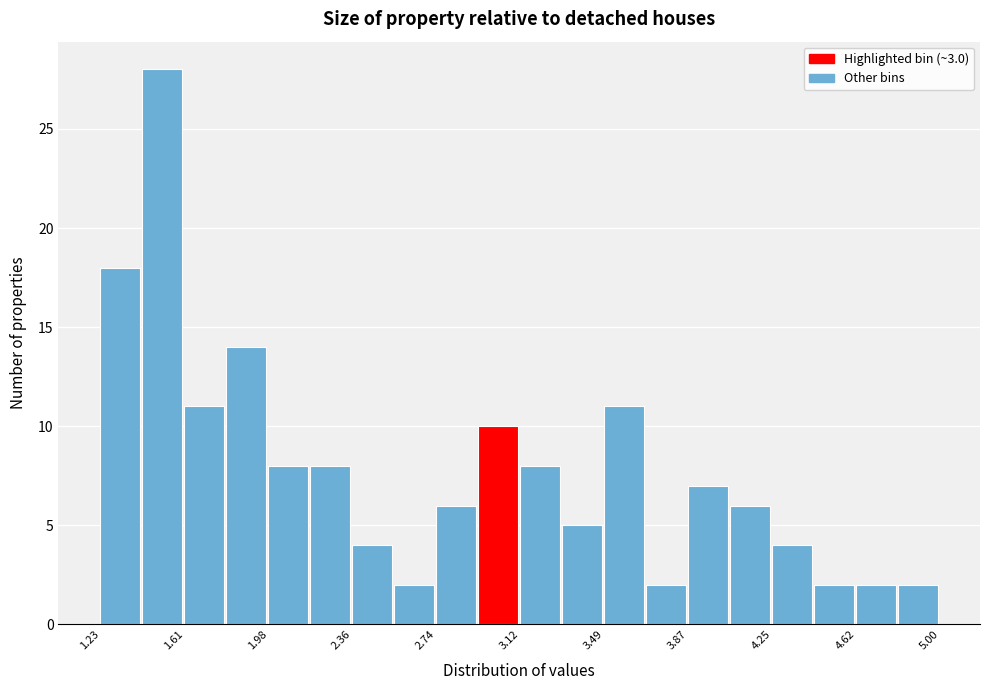

Read against the x-axis, roughly where is the centre of the tallest bar?

1.50